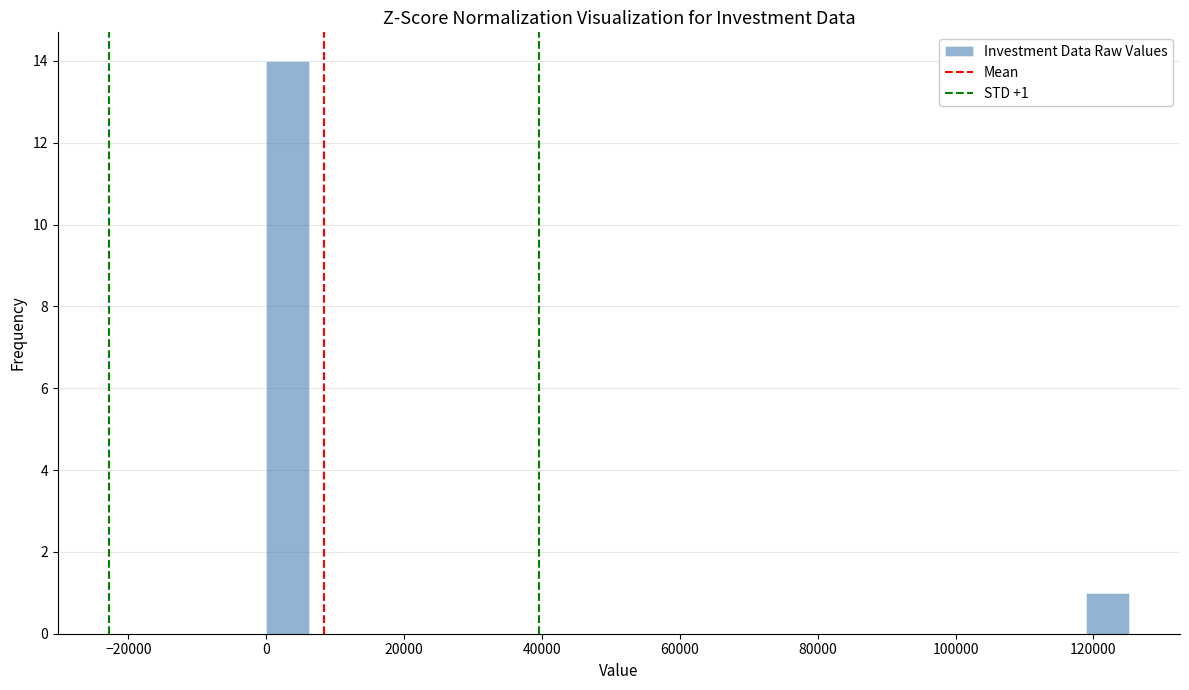

Read against the x-axis, roughly where is the centre of the tallest bar?

4000